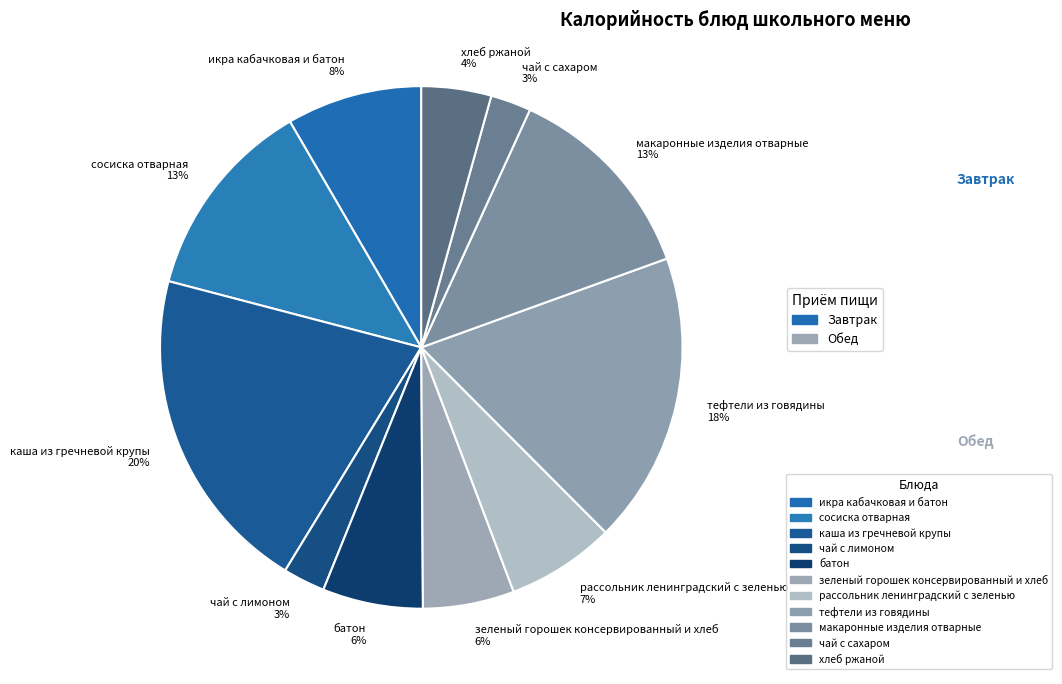

How many segments does this pie chart have?

11